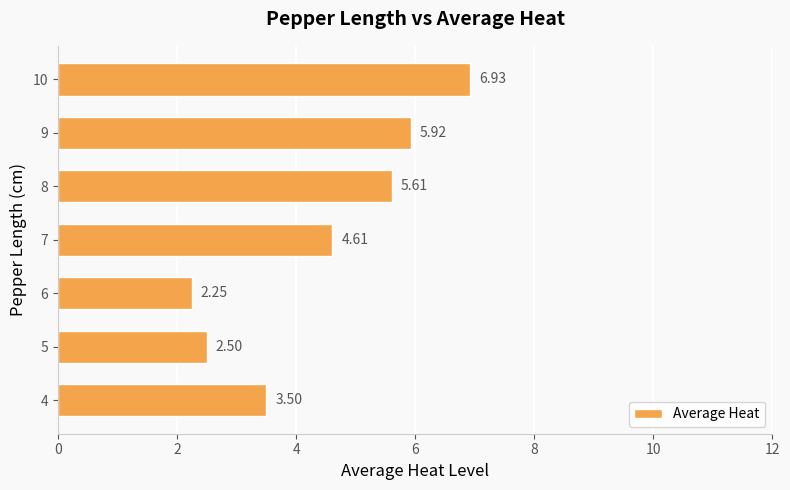

What is the average value?

4.5